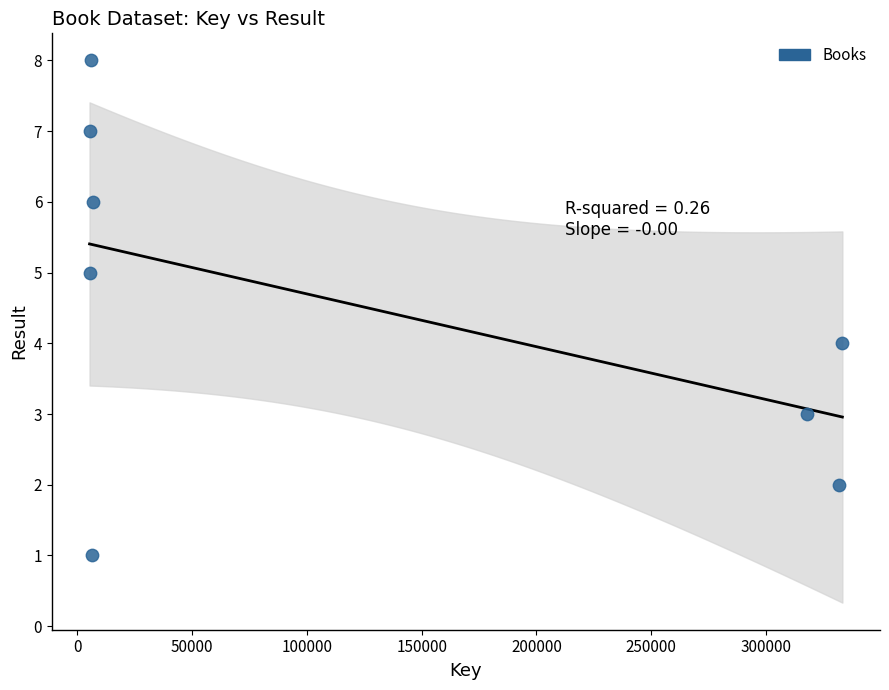

What is the range of X values (max minus min)?

327895